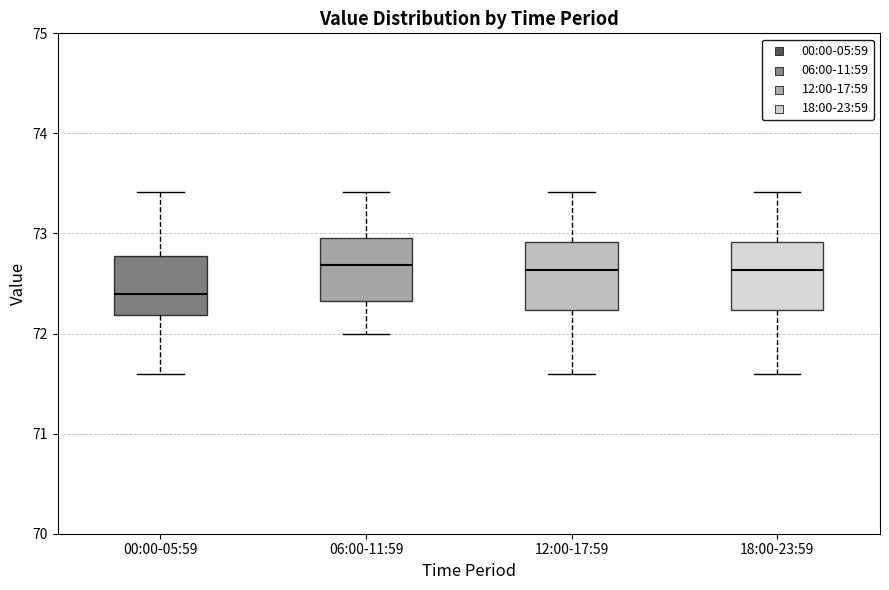

Reading left to right, transcribe this box plot: for each box, give where its median line is, the range the box spans, and where its two whiskers end, as read against the y-axis. The values are not printed on the chart, so give them approximately, as read against the axis.

00:00-05:59: median 72.4, box 72.2 to 72.8, whiskers 71.6 to 73.4
06:00-11:59: median 72.7, box 72.3 to 73.0, whiskers 72.0 to 73.4
12:00-17:59: median 72.6, box 72.2 to 72.9, whiskers 71.6 to 73.4
18:00-23:59: median 72.6, box 72.2 to 72.9, whiskers 71.6 to 73.4